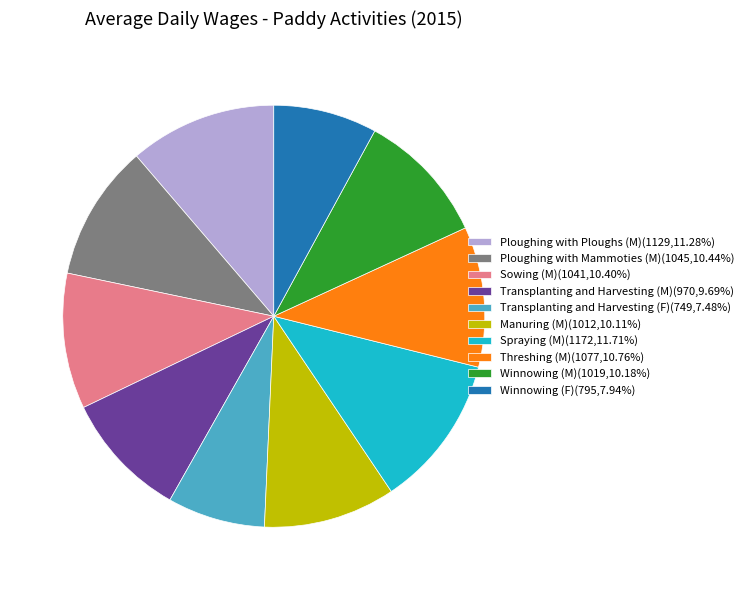

Which has a higher value, Sowing (M) or Ploughing with Ploughs (M)?

Ploughing with Ploughs (M)